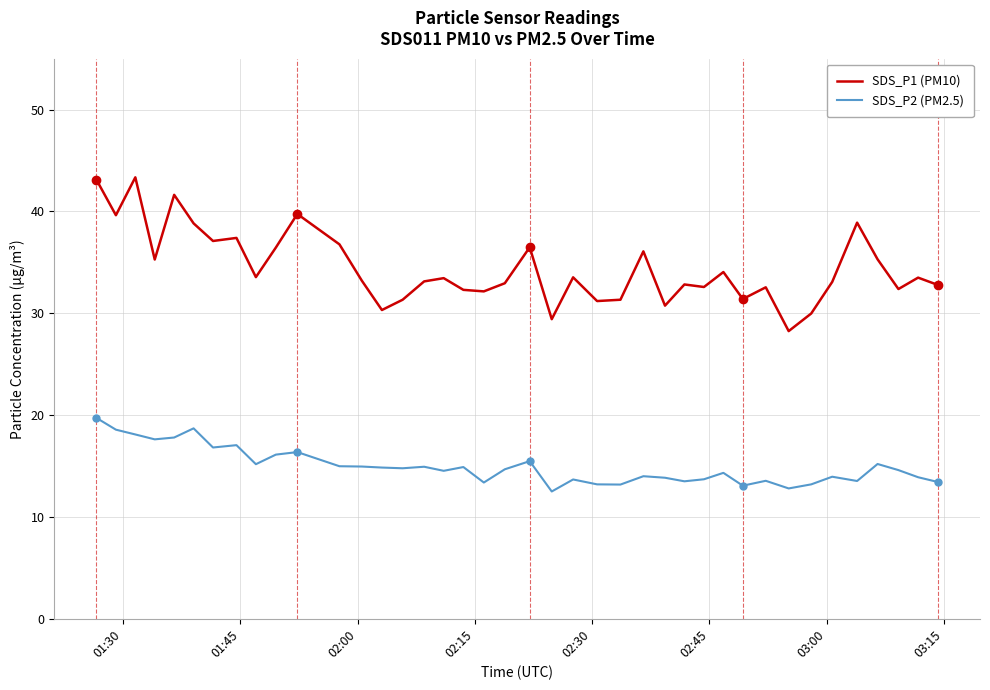

What is the minimum value shown in the chart?

12.5